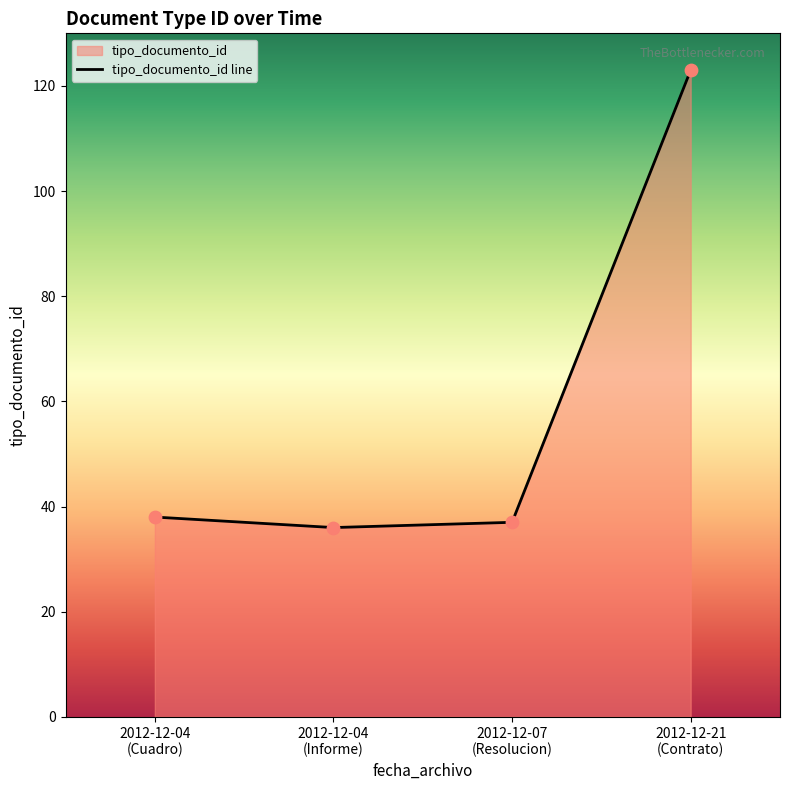

What is the change in value from 2012-12-04 15:30:02 to 2012-12-07 07:27:31?

+1